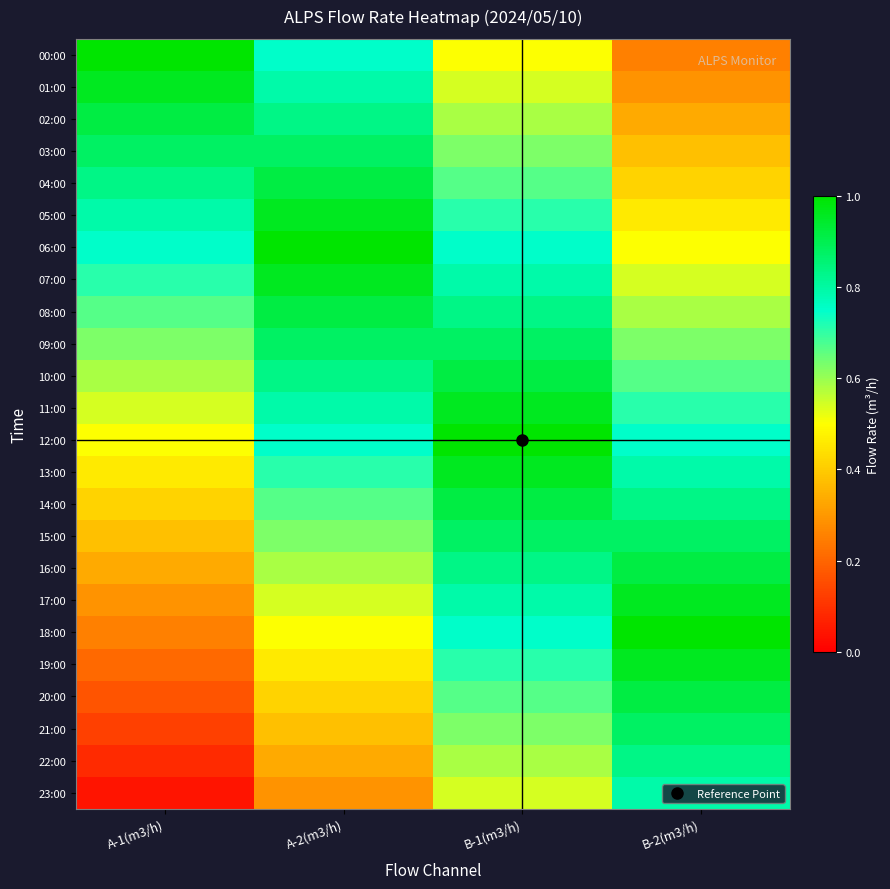

Reading left to right, transcribe all the data shown in this chart.

00:00: A-1(m3/h)=1.0	A-2(m3/h)=0.8	B-1(m3/h)=0.5	B-2(m3/h)=0.2
01:00: A-1(m3/h)=1.0	A-2(m3/h)=0.8	B-1(m3/h)=0.5	B-2(m3/h)=0.3
02:00: A-1(m3/h)=0.9	A-2(m3/h)=0.8	B-1(m3/h)=0.6	B-2(m3/h)=0.3
03:00: A-1(m3/h)=0.9	A-2(m3/h)=0.9	B-1(m3/h)=0.6	B-2(m3/h)=0.4
04:00: A-1(m3/h)=0.8	A-2(m3/h)=0.9	B-1(m3/h)=0.7	B-2(m3/h)=0.4
05:00: A-1(m3/h)=0.8	A-2(m3/h)=1.0	B-1(m3/h)=0.7	B-2(m3/h)=0.5
06:00: A-1(m3/h)=0.8	A-2(m3/h)=1.0	B-1(m3/h)=0.8	B-2(m3/h)=0.5
07:00: A-1(m3/h)=0.7	A-2(m3/h)=1.0	B-1(m3/h)=0.8	B-2(m3/h)=0.5
08:00: A-1(m3/h)=0.7	A-2(m3/h)=0.9	B-1(m3/h)=0.8	B-2(m3/h)=0.6
09:00: A-1(m3/h)=0.6	A-2(m3/h)=0.9	B-1(m3/h)=0.9	B-2(m3/h)=0.6
10:00: A-1(m3/h)=0.6	A-2(m3/h)=0.8	B-1(m3/h)=0.9	B-2(m3/h)=0.7
11:00: A-1(m3/h)=0.5	A-2(m3/h)=0.8	B-1(m3/h)=1.0	B-2(m3/h)=0.7
12:00: A-1(m3/h)=0.5	A-2(m3/h)=0.8	B-1(m3/h)=1.0	B-2(m3/h)=0.8
13:00: A-1(m3/h)=0.5	A-2(m3/h)=0.7	B-1(m3/h)=1.0	B-2(m3/h)=0.8
14:00: A-1(m3/h)=0.4	A-2(m3/h)=0.7	B-1(m3/h)=0.9	B-2(m3/h)=0.8
15:00: A-1(m3/h)=0.4	A-2(m3/h)=0.6	B-1(m3/h)=0.9	B-2(m3/h)=0.9
16:00: A-1(m3/h)=0.3	A-2(m3/h)=0.6	B-1(m3/h)=0.8	B-2(m3/h)=0.9
17:00: A-1(m3/h)=0.3	A-2(m3/h)=0.5	B-1(m3/h)=0.8	B-2(m3/h)=1.0
18:00: A-1(m3/h)=0.2	A-2(m3/h)=0.5	B-1(m3/h)=0.8	B-2(m3/h)=1.0
19:00: A-1(m3/h)=0.2	A-2(m3/h)=0.5	B-1(m3/h)=0.7	B-2(m3/h)=1.0
20:00: A-1(m3/h)=0.2	A-2(m3/h)=0.4	B-1(m3/h)=0.7	B-2(m3/h)=0.9
21:00: A-1(m3/h)=0.1	A-2(m3/h)=0.4	B-1(m3/h)=0.6	B-2(m3/h)=0.9
22:00: A-1(m3/h)=0.1	A-2(m3/h)=0.3	B-1(m3/h)=0.6	B-2(m3/h)=0.8
23:00: A-1(m3/h)=0.0	A-2(m3/h)=0.3	B-1(m3/h)=0.5	B-2(m3/h)=0.8